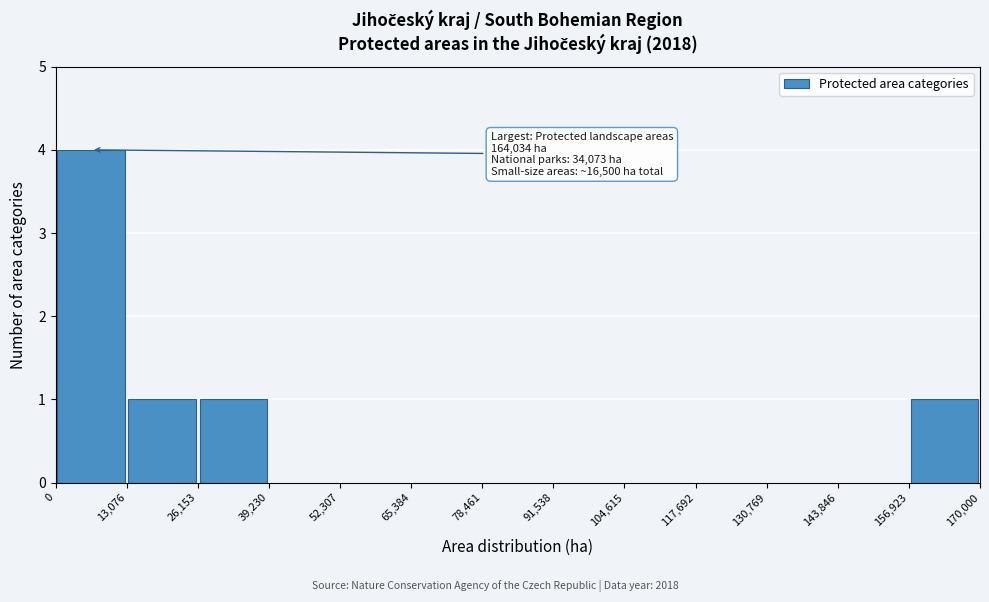

Which range on the x-axis has the tallest bar?

0 to 13,076